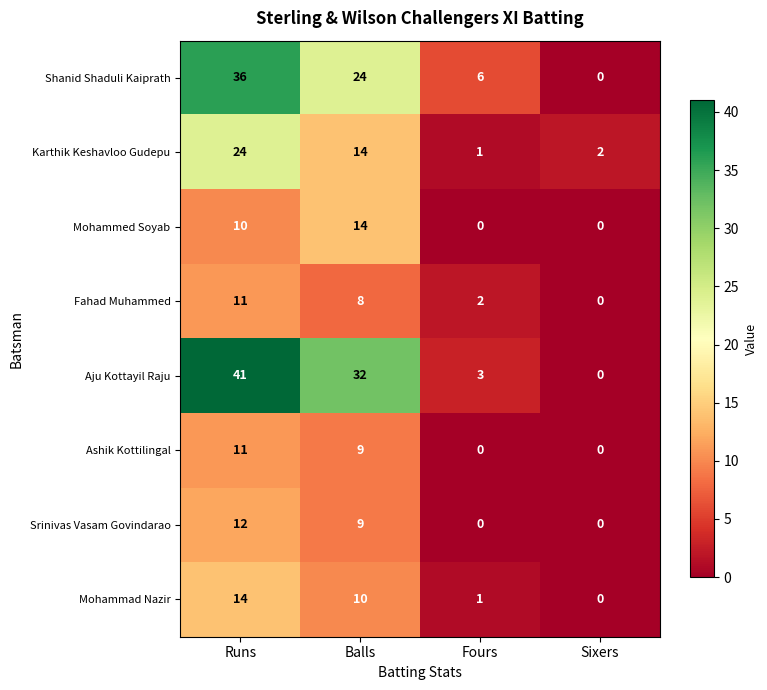

Where does the Karthik Keshavloo Gudepu series first go above 14?

Runs